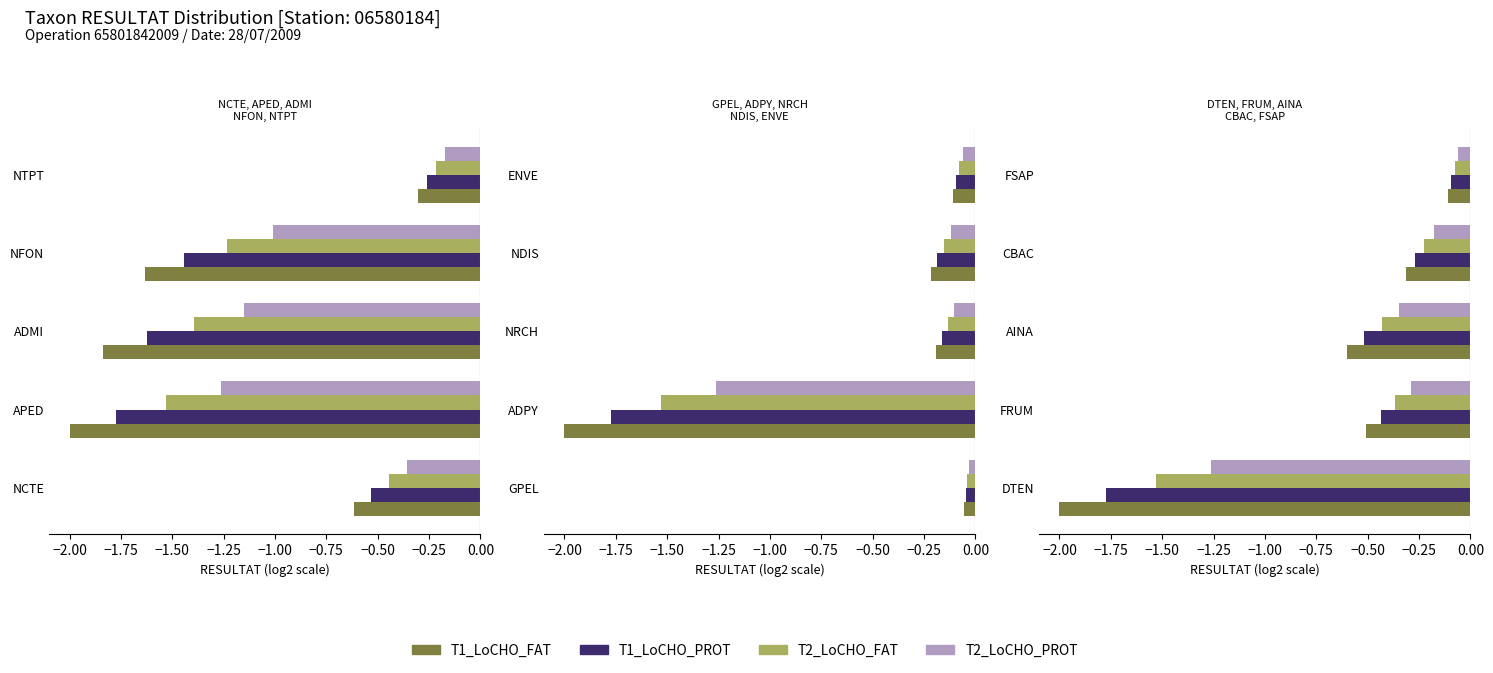

How many data points does each series have?

5